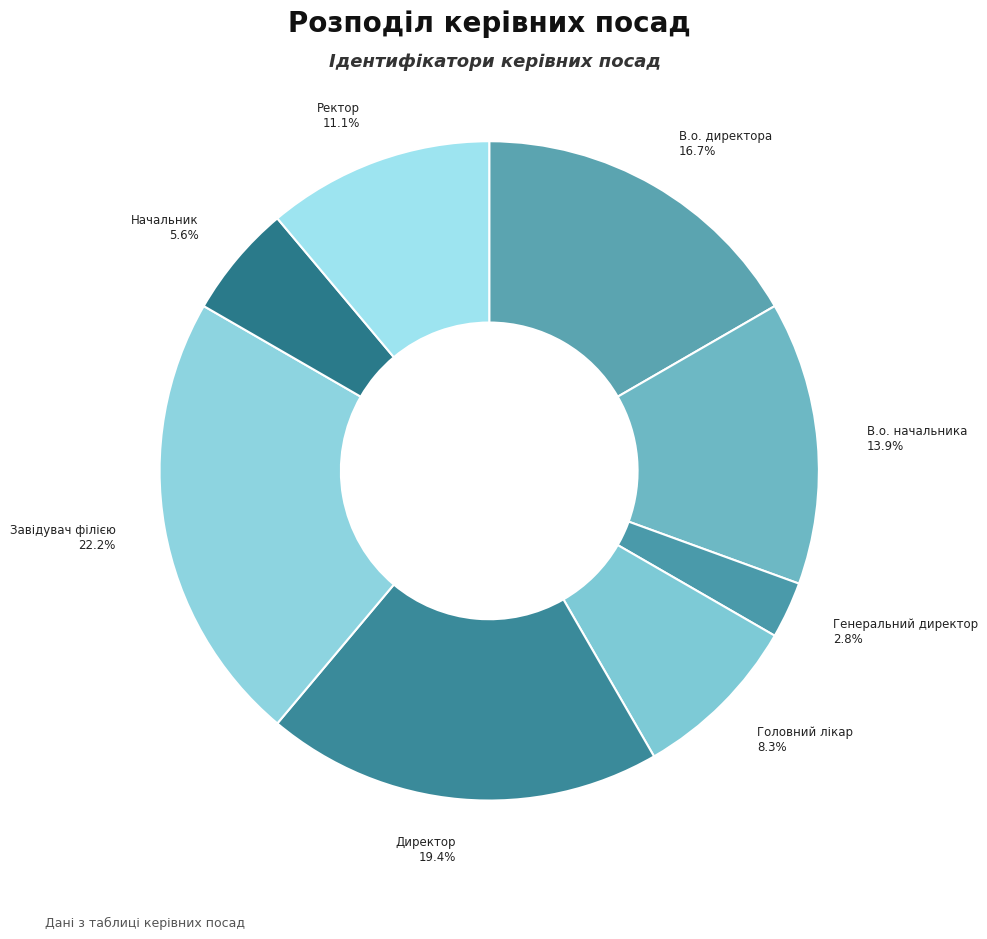

How many segments does this pie chart have?

8